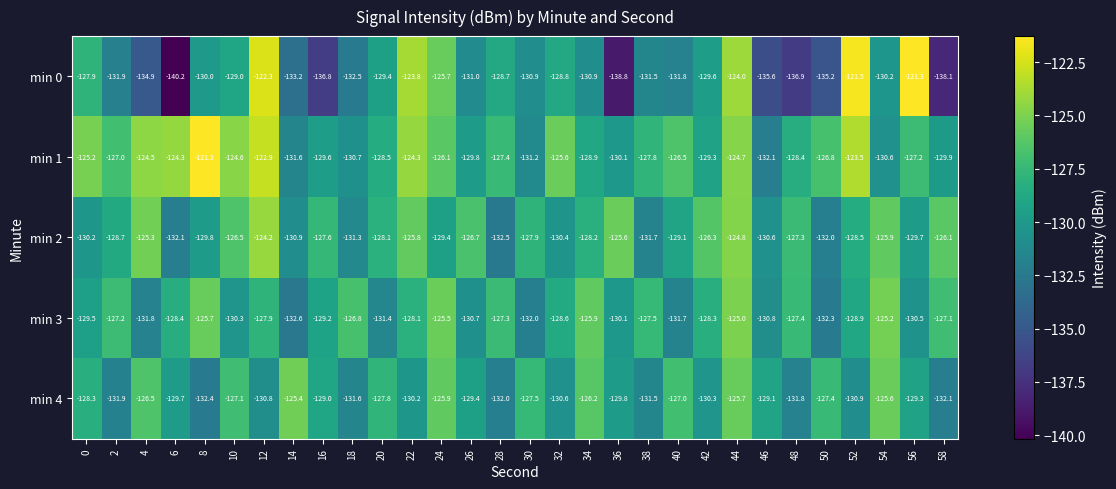

Which series has the widest spread of values?

min 0